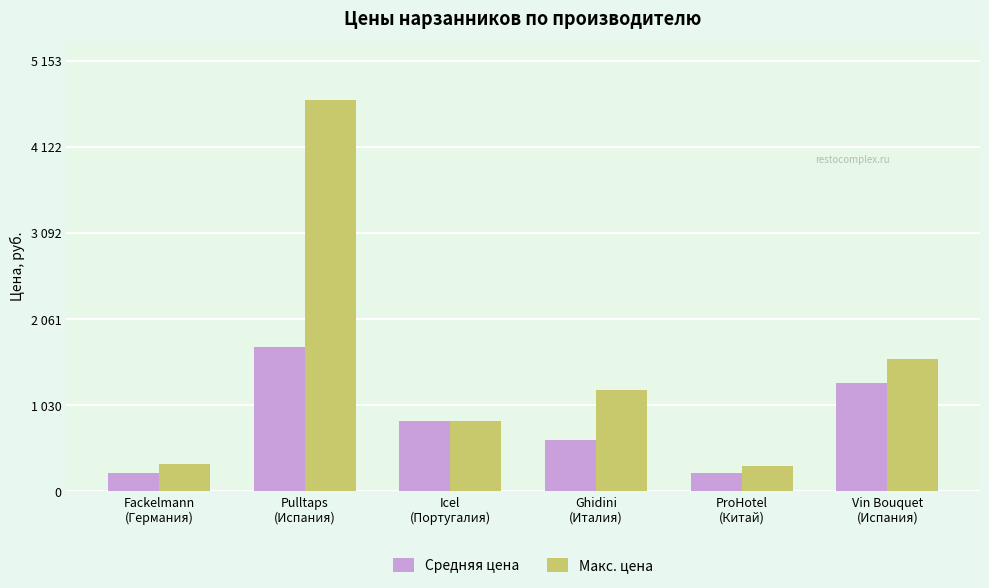

Between Icel
(Португалия) and Ghidini
(Италия), which series saw the biggest shift?

Макс. цена